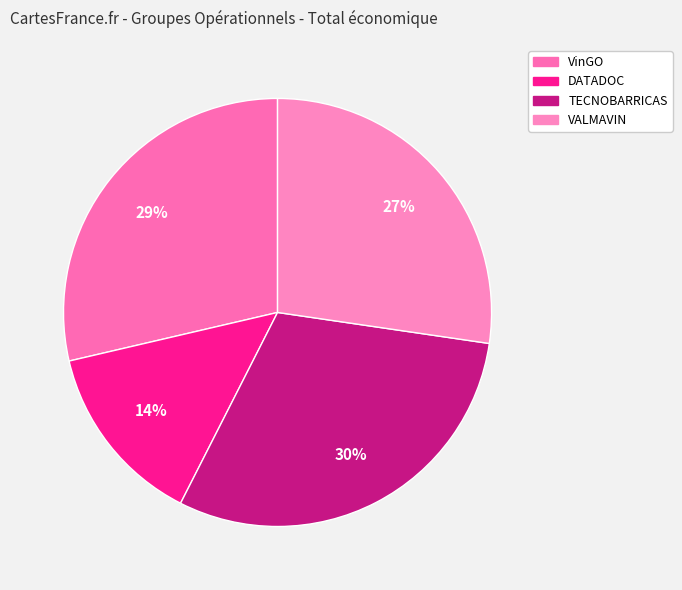

What percentage is NOT represented by VinGO?

71.4%